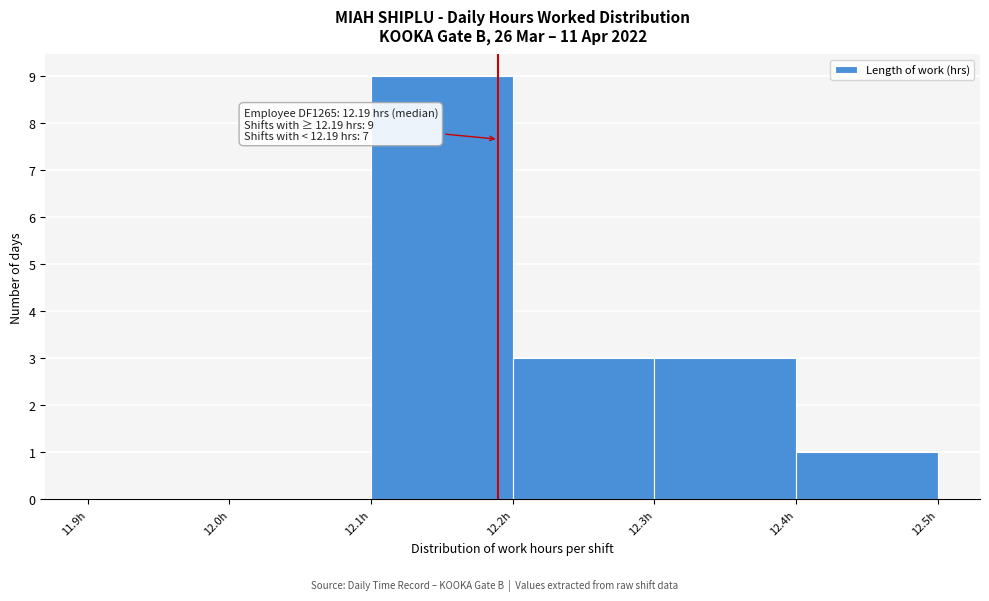

Over which range of the x-axis is the bar tallest?

12.1 to 12.2